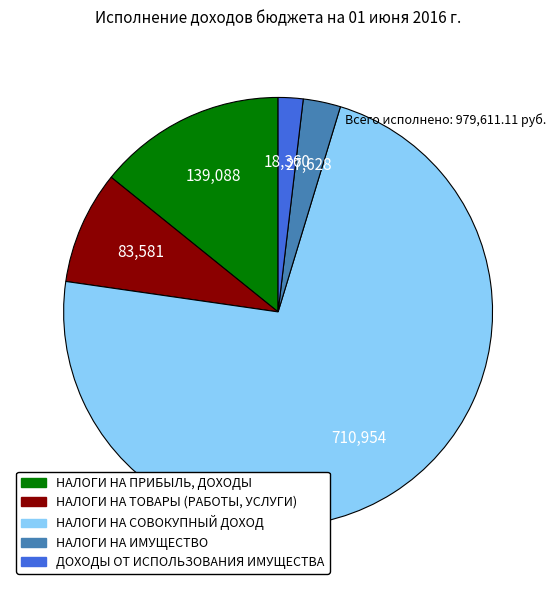

Does НАЛОГИ НА СОВОКУПНЫЙ ДОХОД represent more than half of the total?

Yes